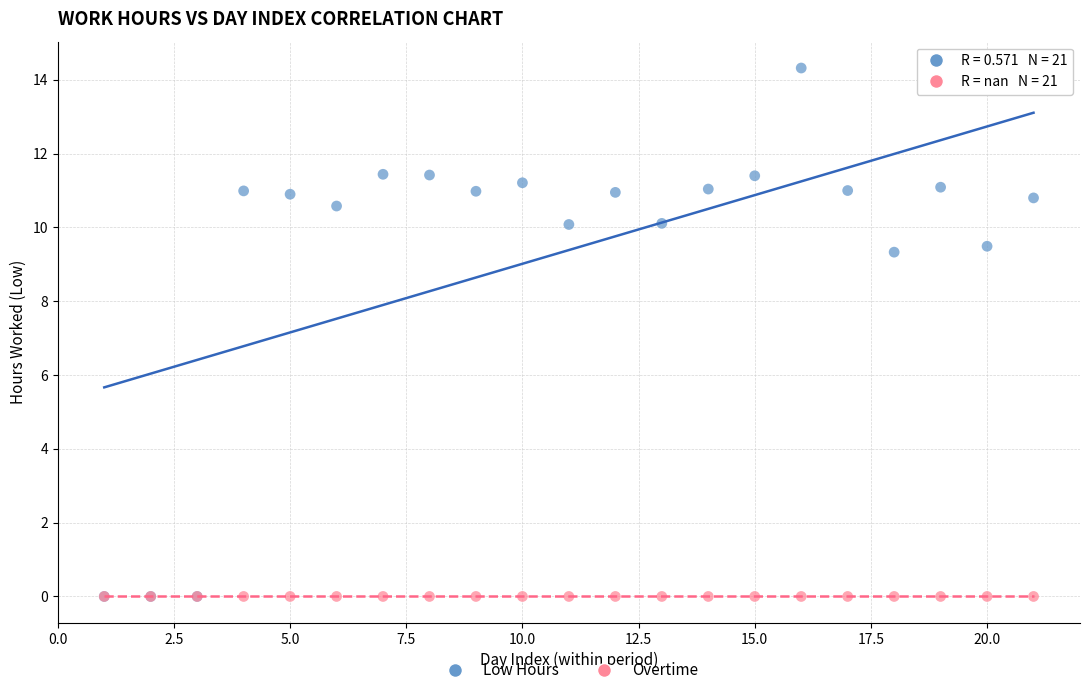

What are all the series names shown in the legend?

Low Hours, Overtime